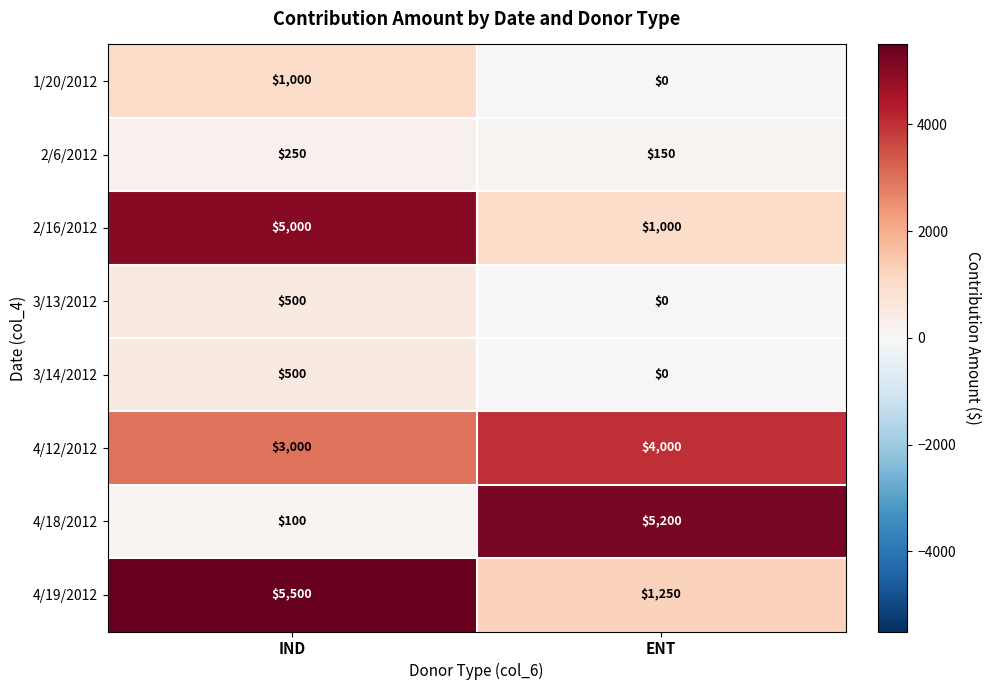

What is the difference between the 4/19/2012 values at IND and ENT?

4250